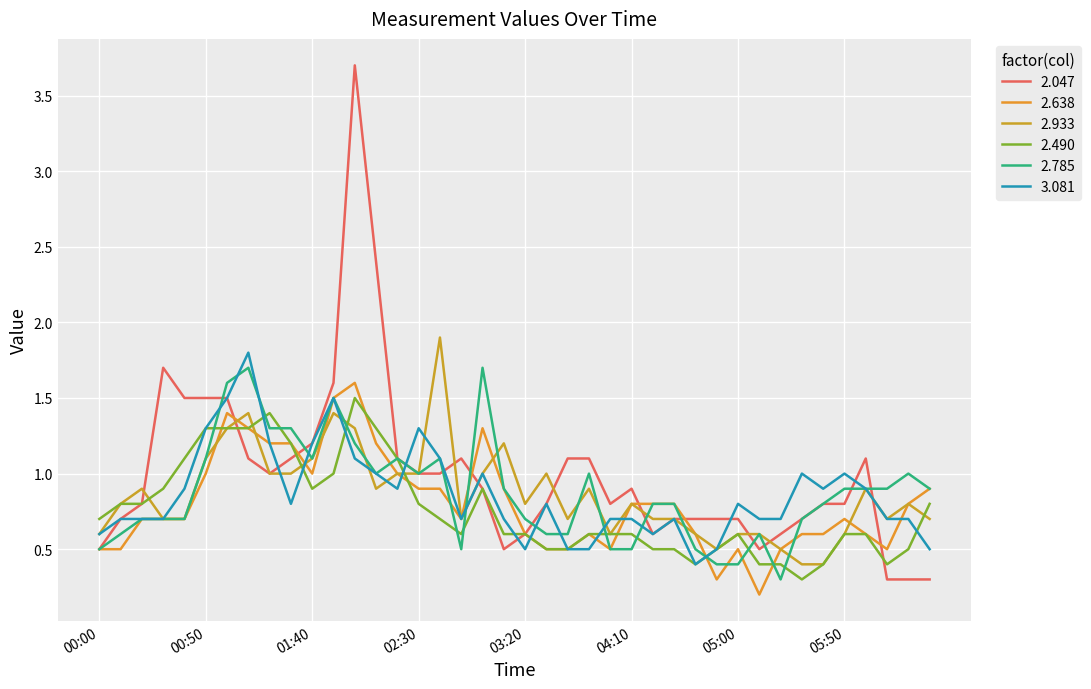

Does the chart have visible grid lines?

Yes